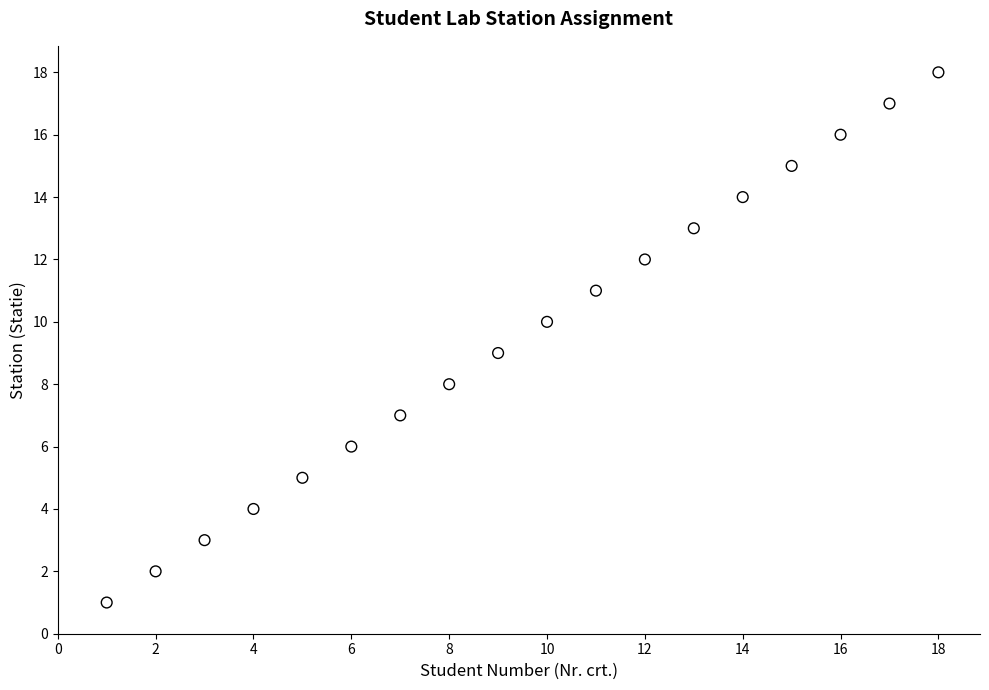

What is the range of Y values (max minus min)?

17